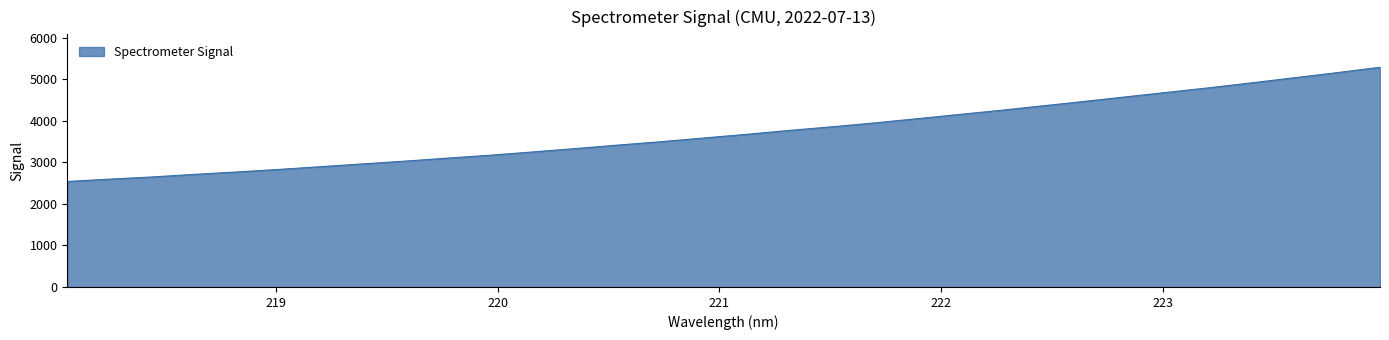

What is the average value?

3728.3